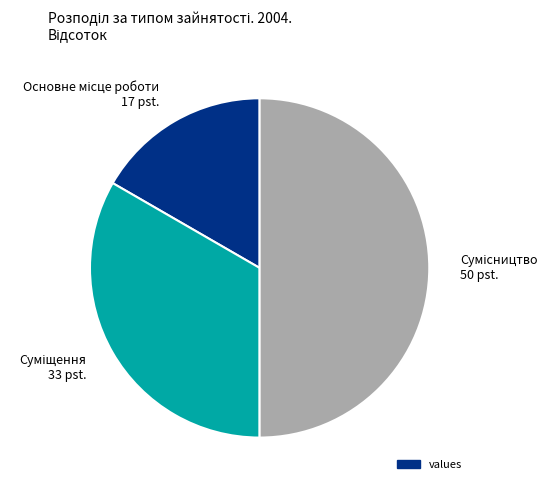

What is the change in value from Основне місце роботи to Сумісництво?

+2